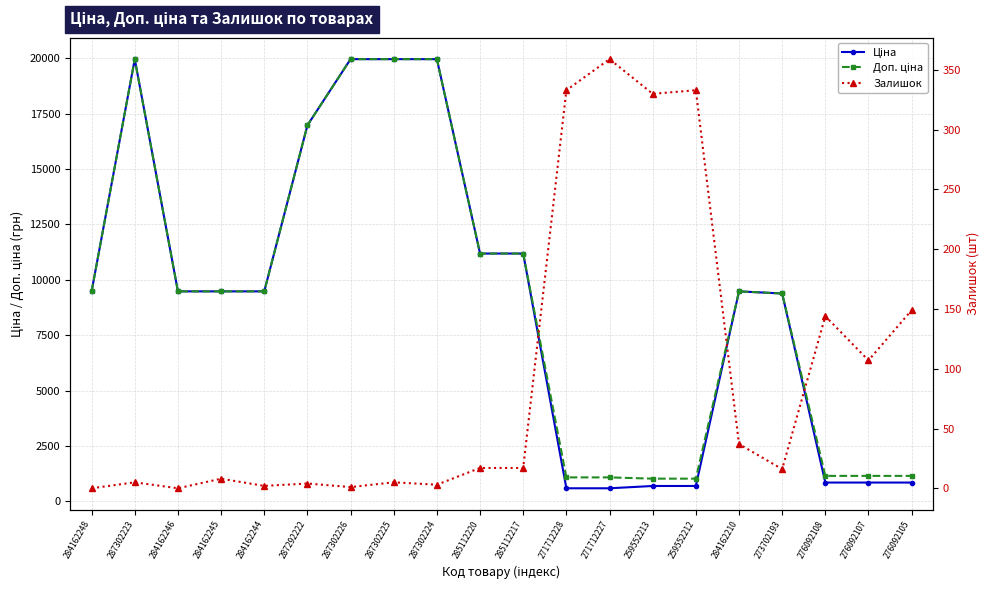

What is the difference between the highest and lowest values at 276092108?

1005.7